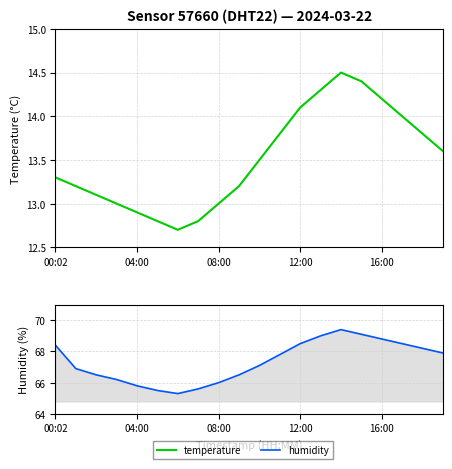

At which category does the chart reach its minimum across all series?

6